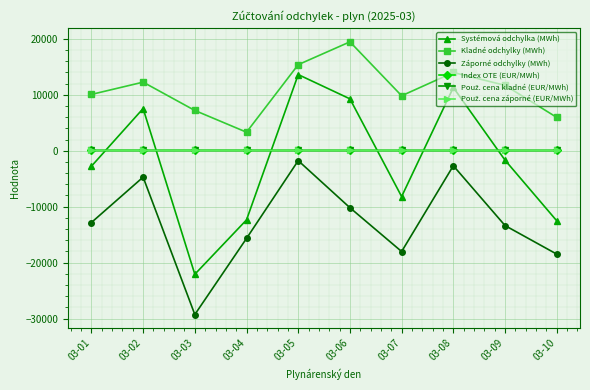

How many lines are shown in the chart?

6